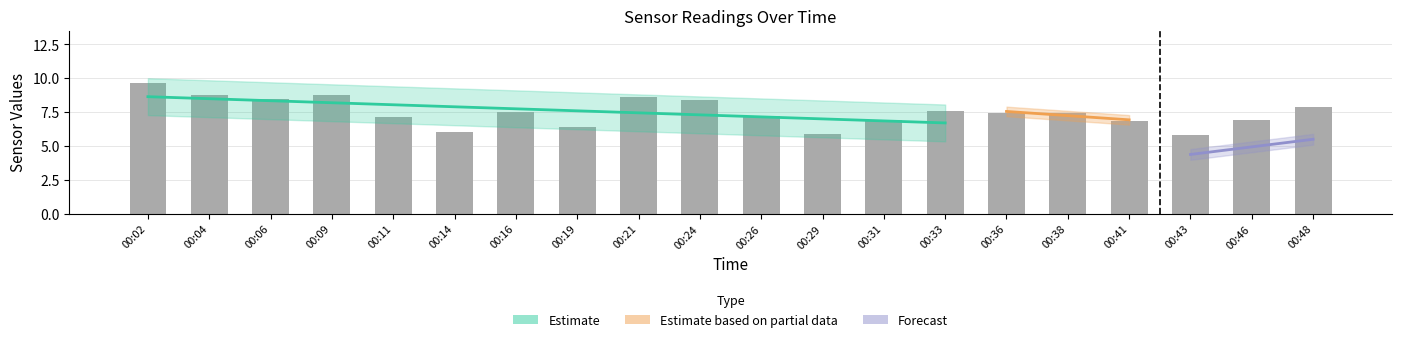

At which category does the chart reach its peak across all series?

00:02